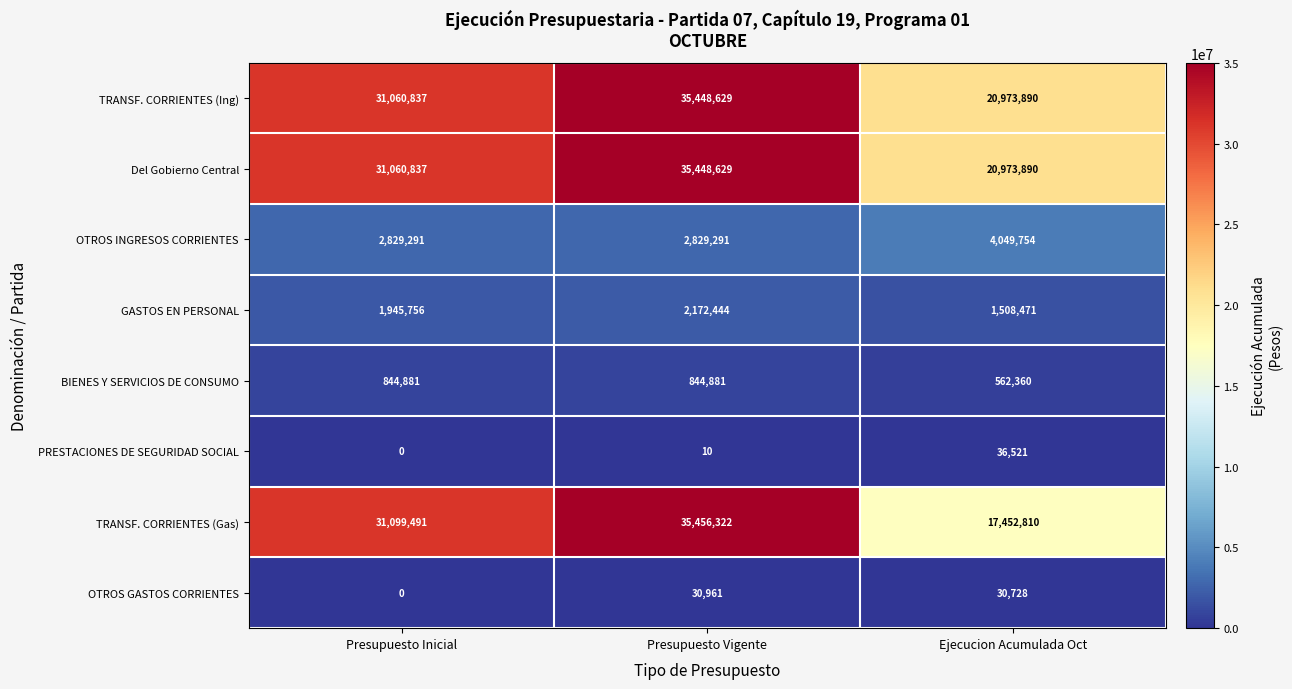

Between Presupuesto Inicial and Ejecucion Acumulada Oct, which series saw the biggest shift?

TRANSF. CORRIENTES (Gas)